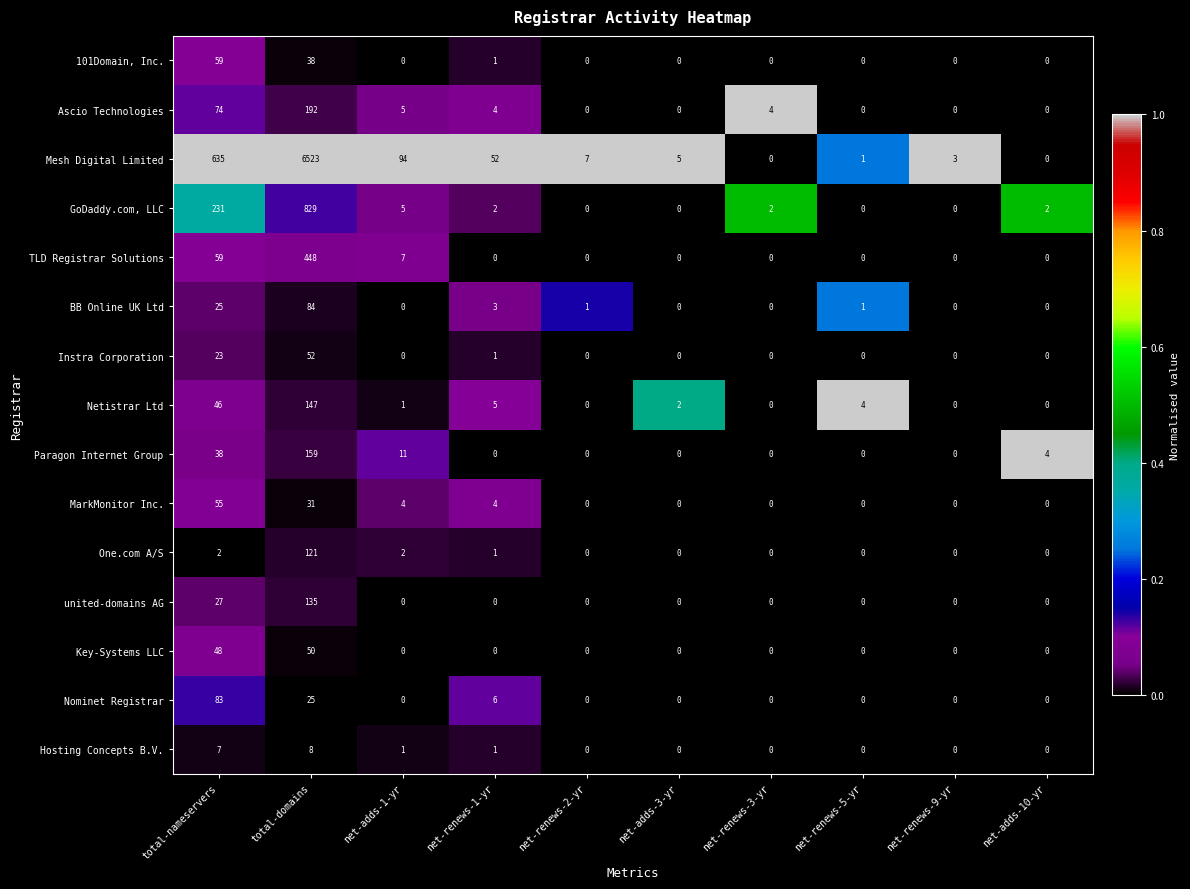

The united-domains AG series shows 27 at total-nameservers. True or false?

True